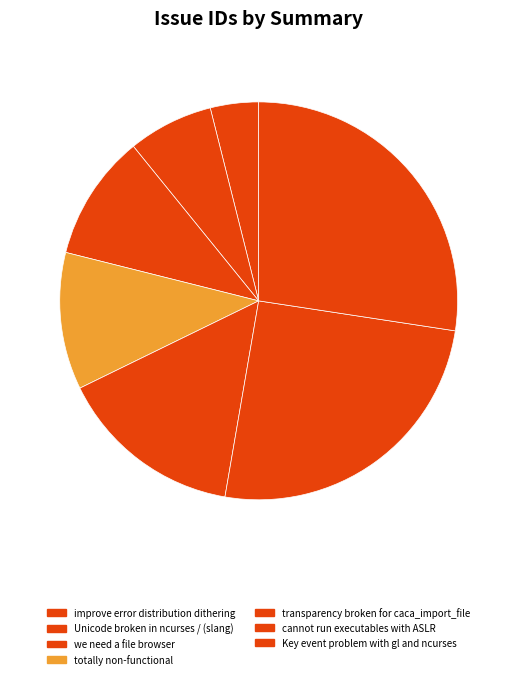

Approximately how many times larger is the value at transparency broken for caca_import_file compared to totally non-functional?

1.4